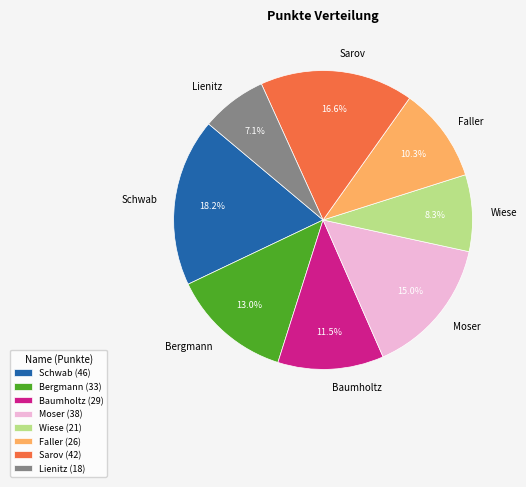

How many segments does this pie chart have?

8